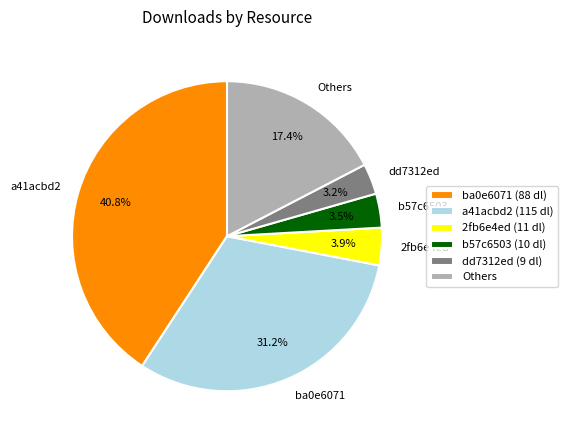

Is there a majority slice in this chart?

No